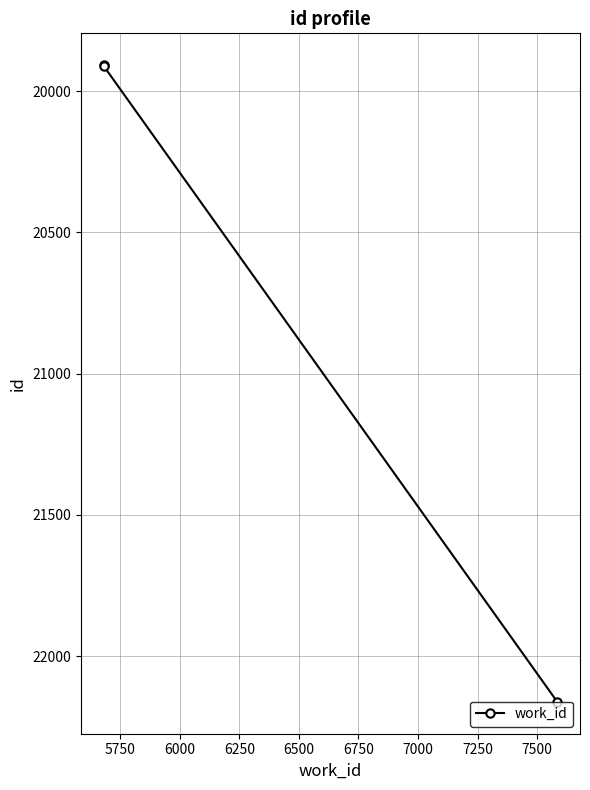

Does the chart display data point markers on the line(s)?

Yes